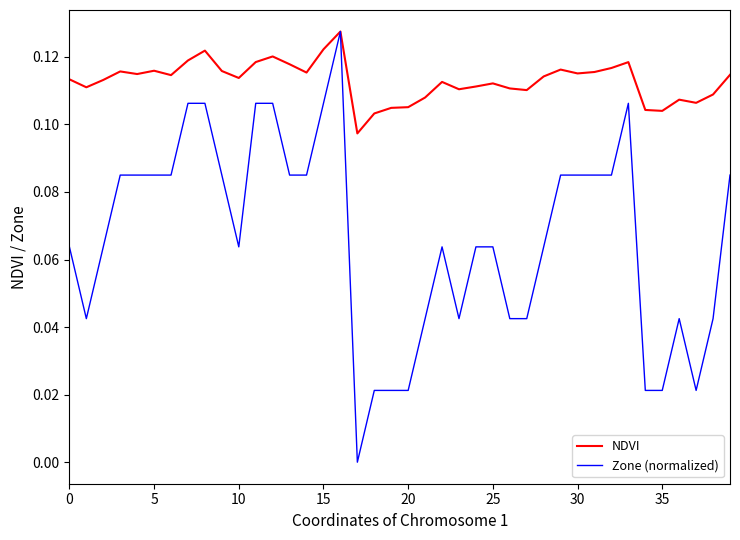

Which series has the largest range (max minus min)?

Zone (normalized)